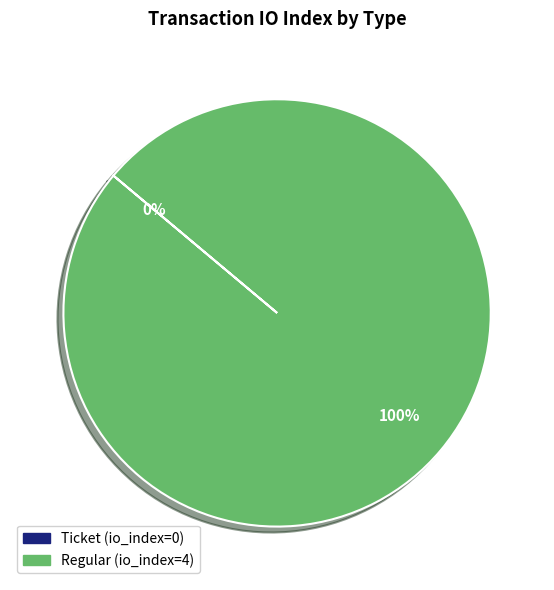

Is it true that Regular is 100% of the pie?

True